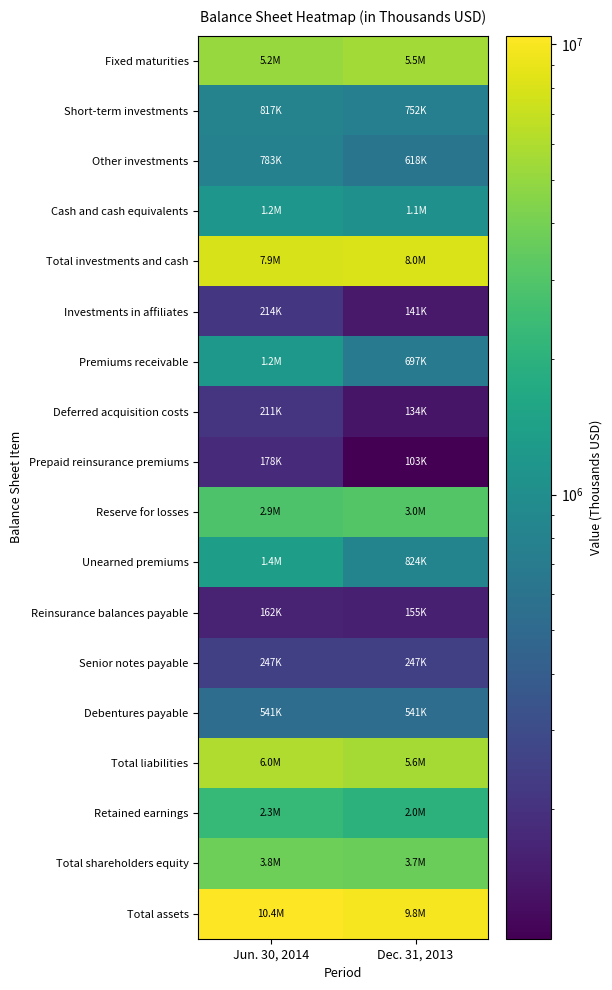

What is the difference between the highest and lowest values at Dec. 31, 2013?

9743181